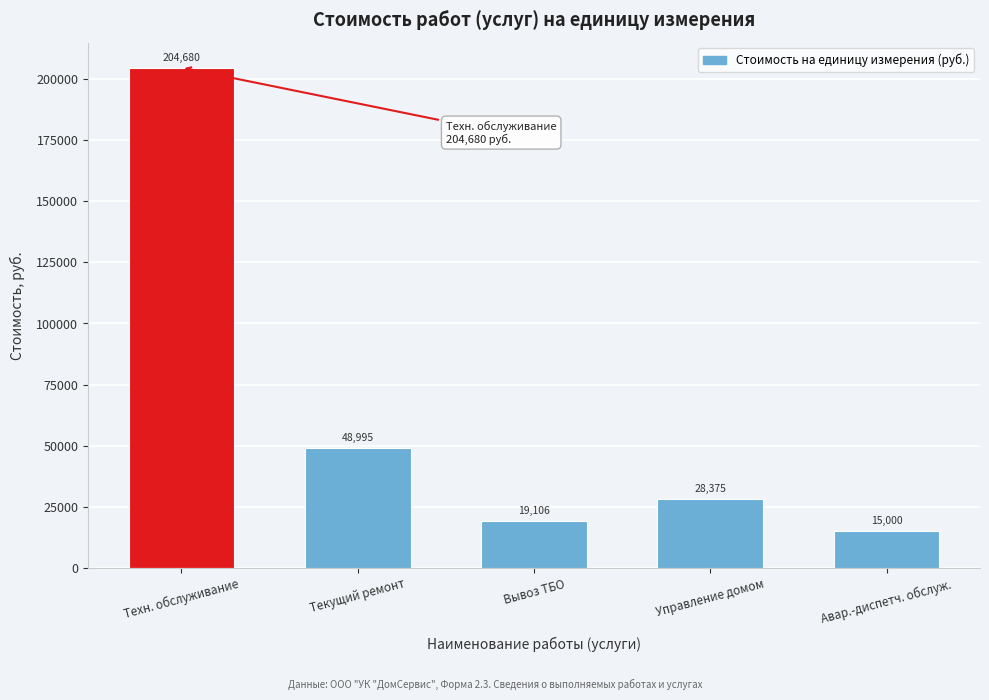

What is the ratio of the value at Управление домом to the value at Авар.-диспетч. обслуж.?

1.9